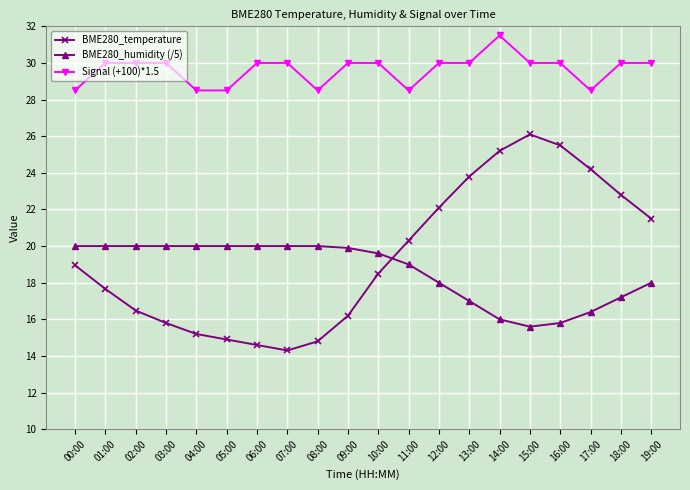

What is the spread (max minus min) of values at 01:00?

12.3